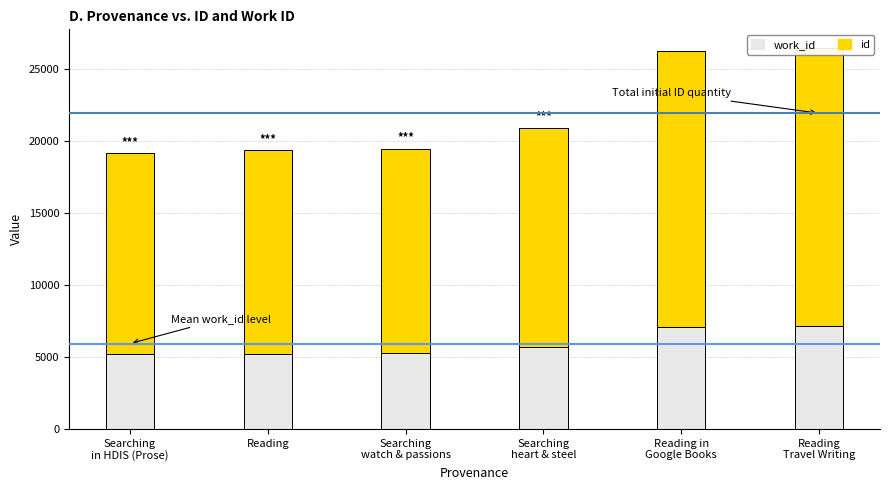

At which category is the sum across all series the highest?

Reading
Travel Writing